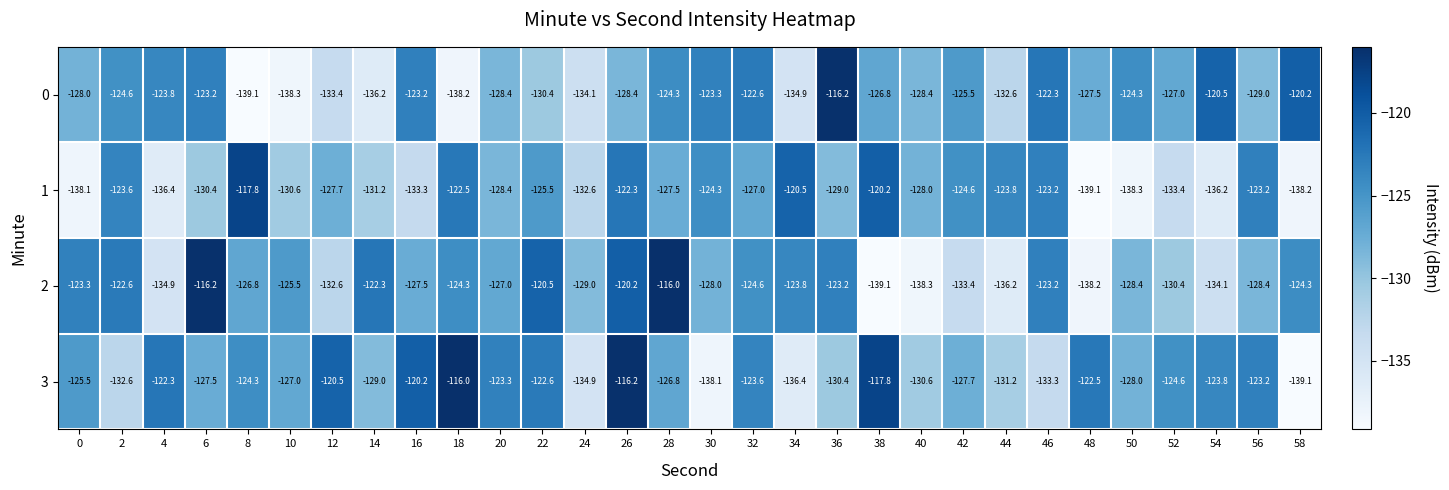

Count the number of data series in this chart.

4